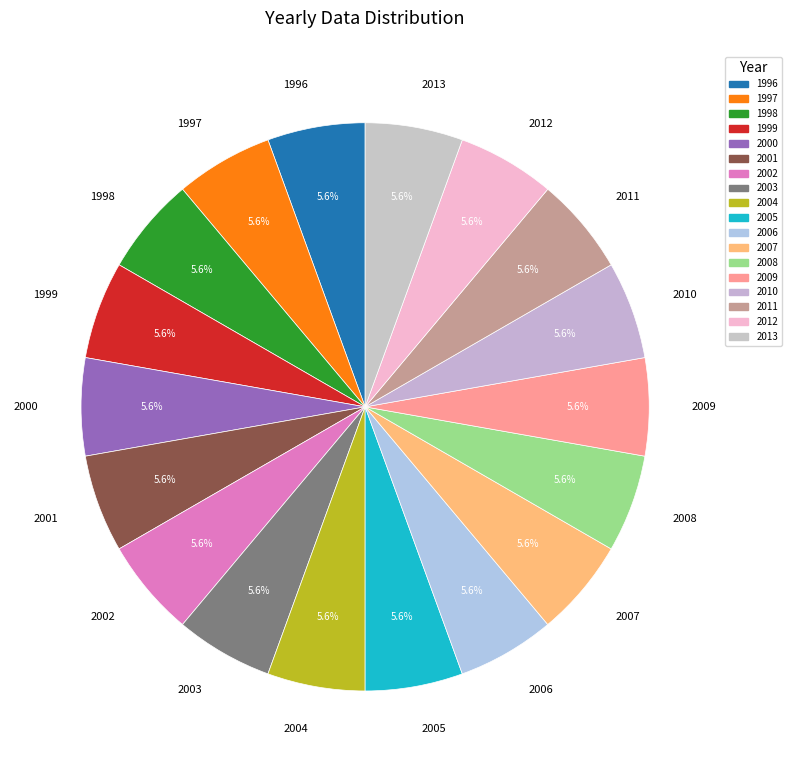

Combined, what portion of the pie is 2013 and 1998?

11.1%